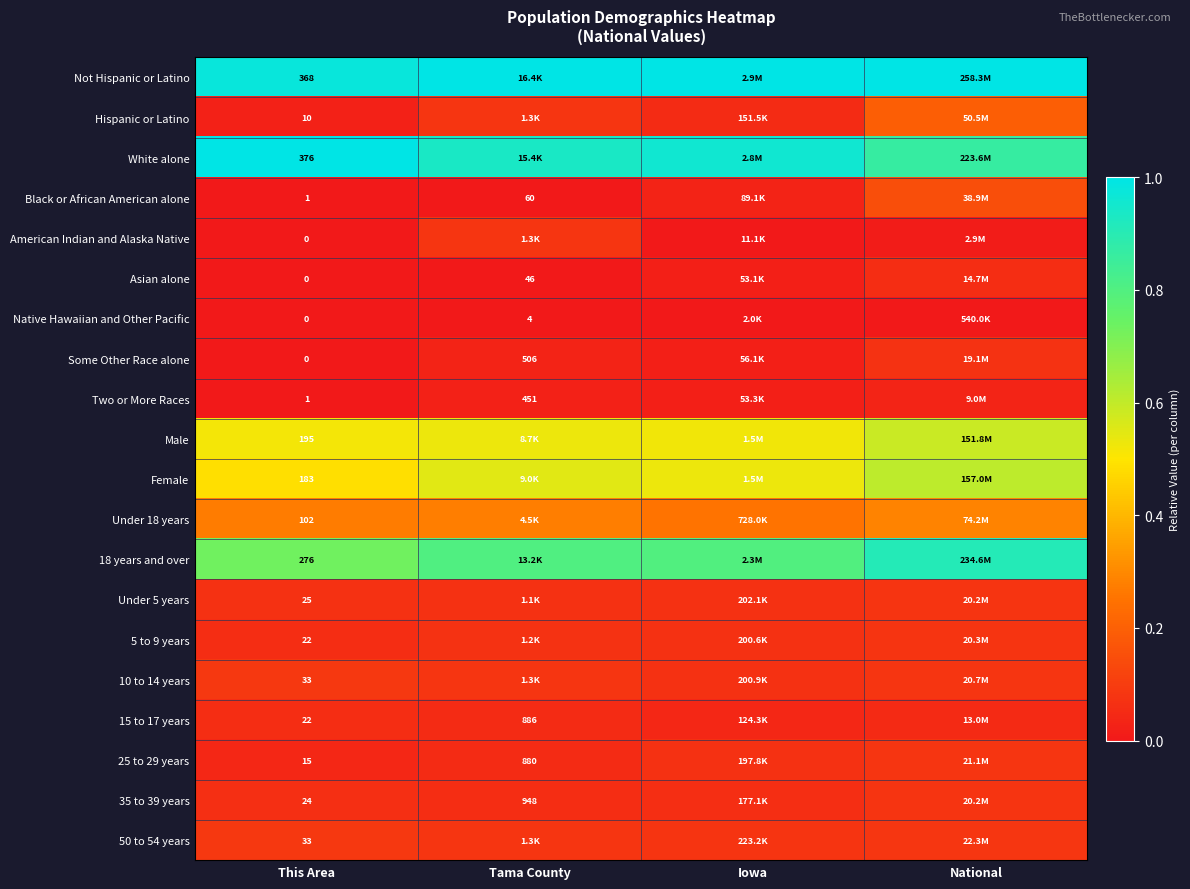

The 25 to 29 years series shows 0.1 at Tama County. True or false?

True